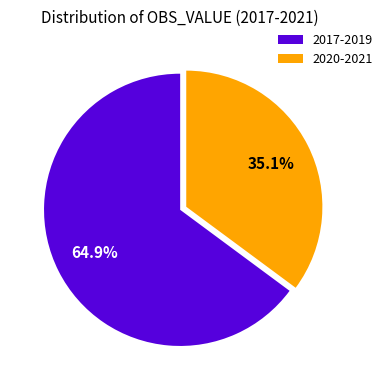

Does 2020-2021 represent more than half of the total?

No